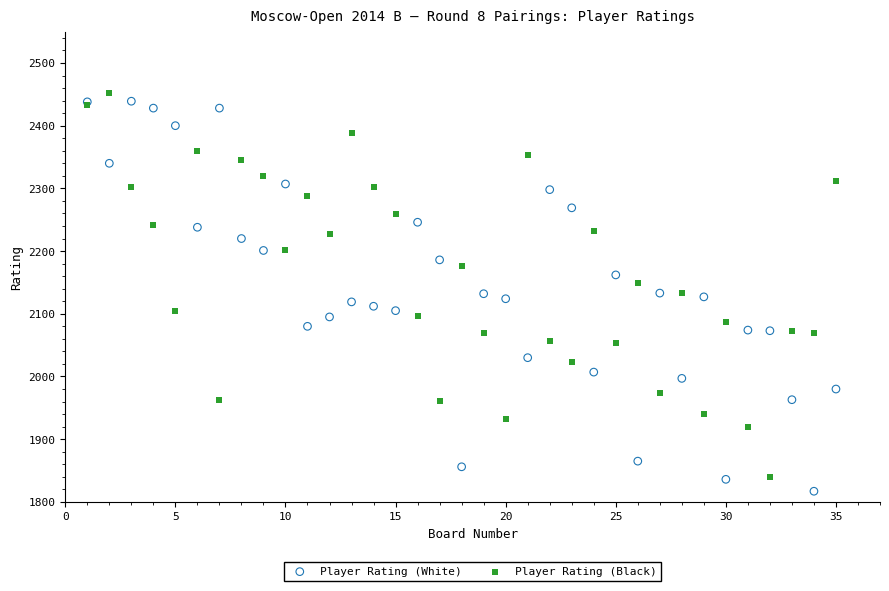

Which series reaches the minimum Y coordinate?

Player Rating (White)